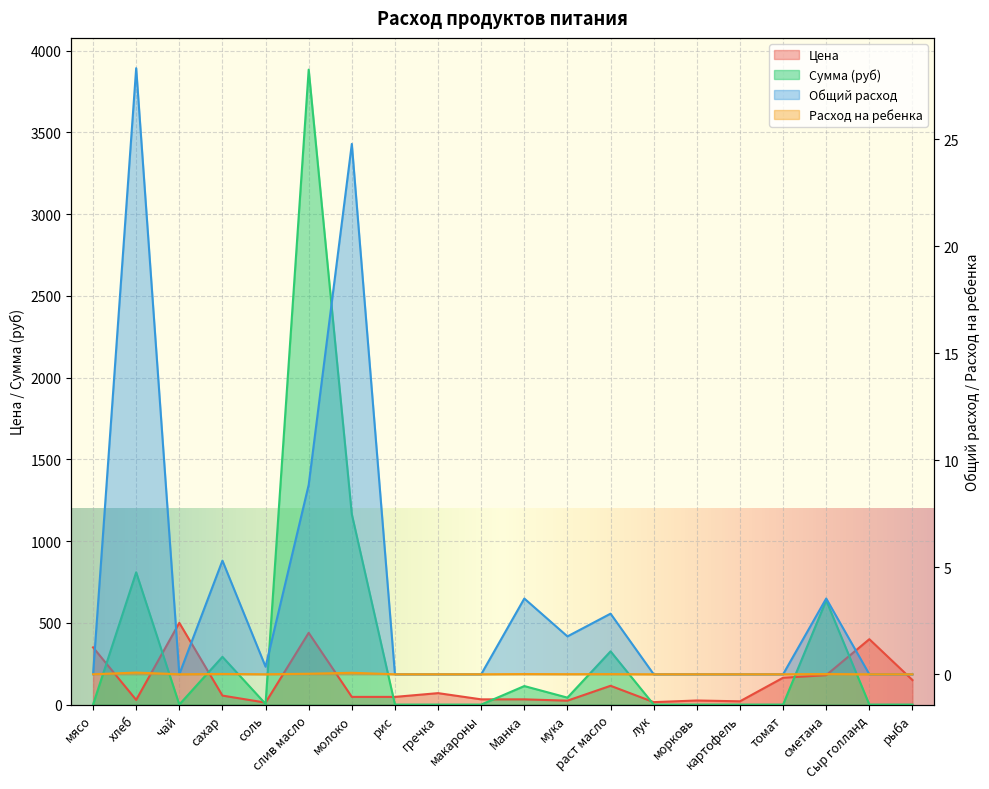

What is the total value across all series at раст масло?

443.5